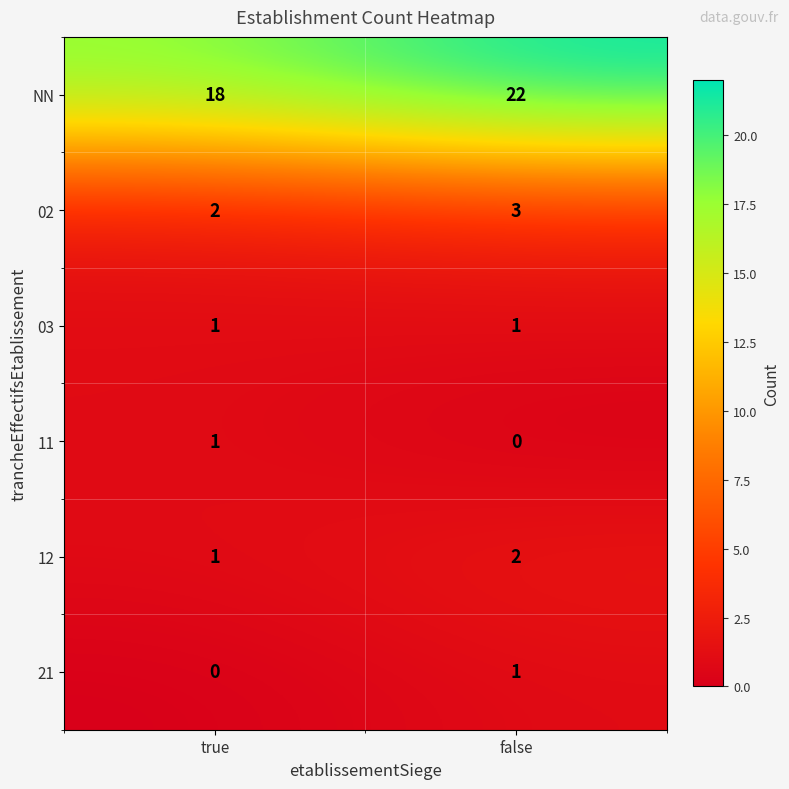

List the labels in order of 02 value, largest first.

false, true